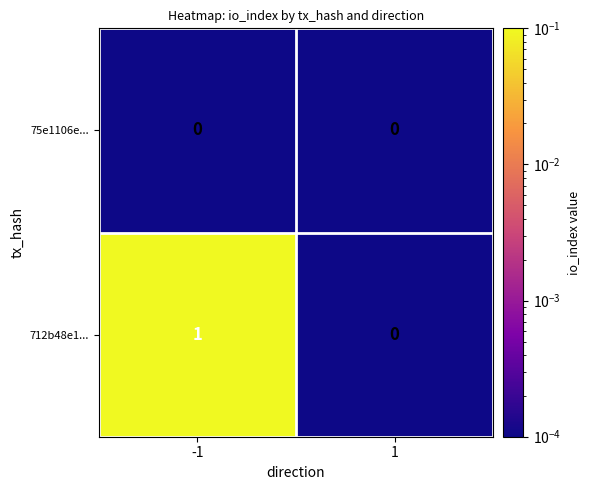

Reading left to right, transcribe all the data shown in this chart.

75e1106e...: 0	0
712b48e1...: 1	0